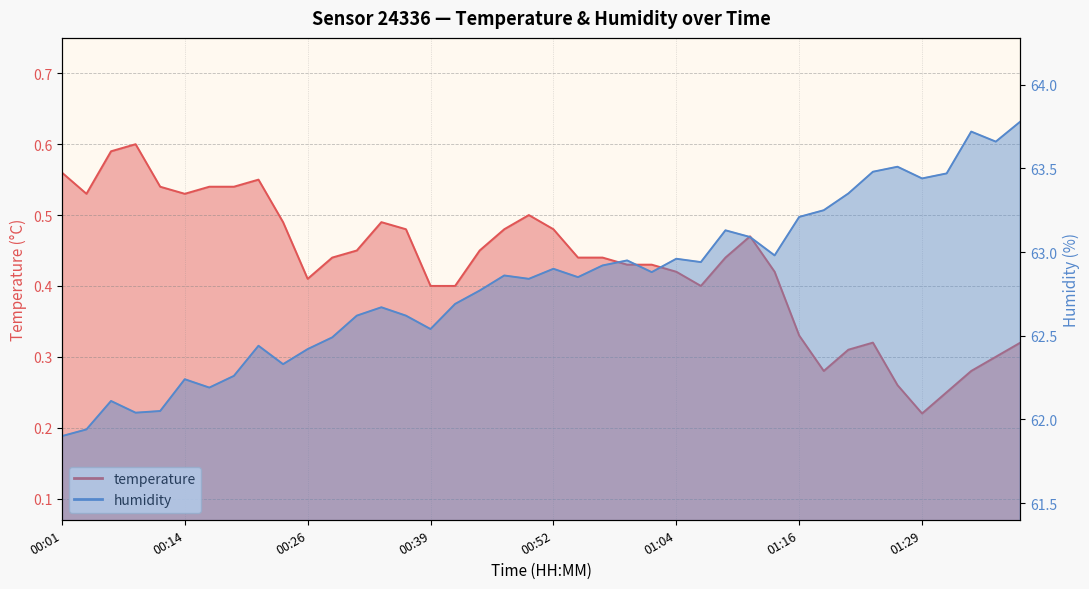

Which series has the largest total across all categories?

humidity